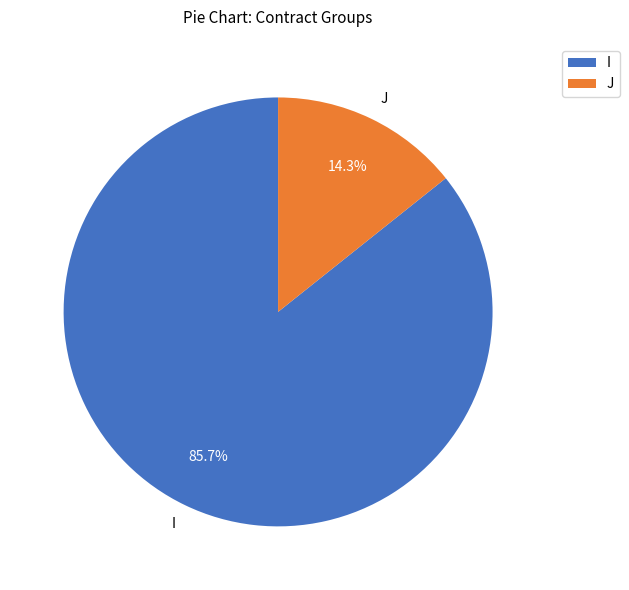

Between I and J, which is larger?

I